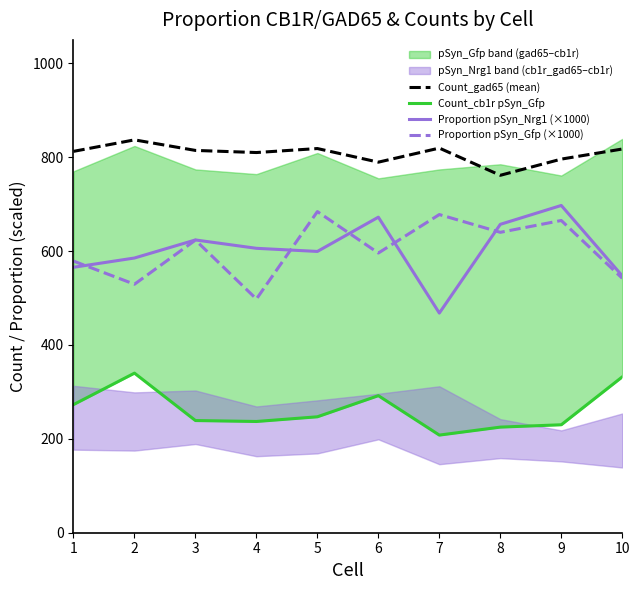

What is the lowest value of the Count_gad65 (mean) series?

761.5